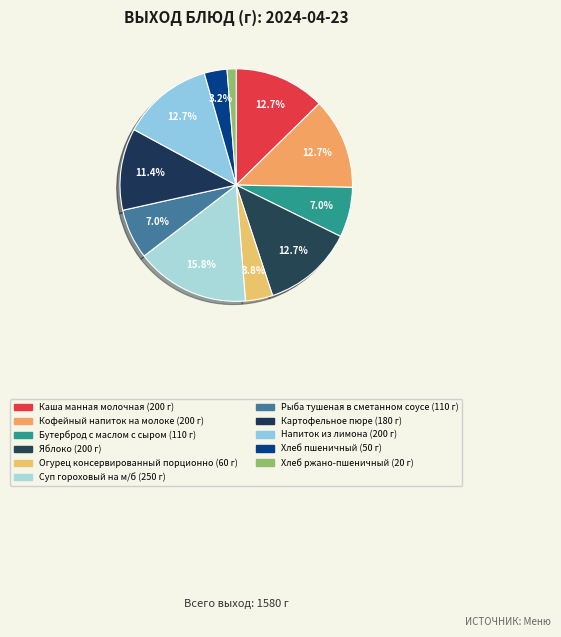

Count the number of slices in the pie.

11